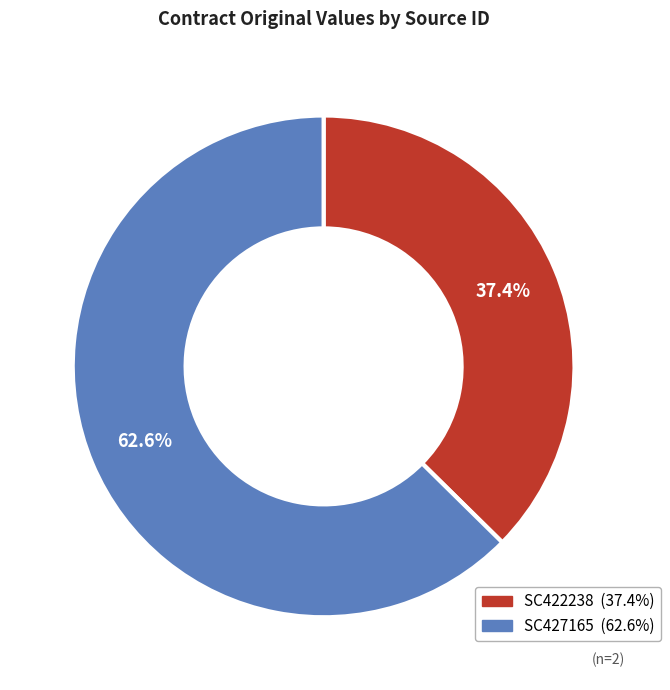

Combined, do SC422238 and SC427165 account for over 50%?

Yes